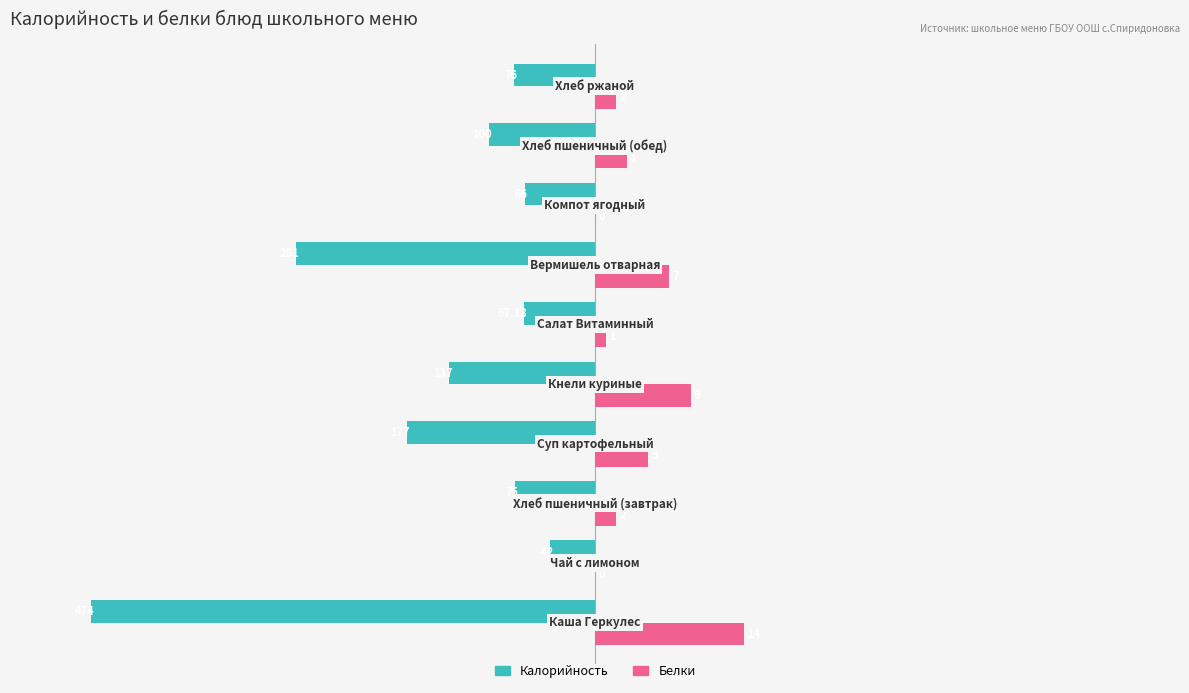

How many values in Белки are above zero?

8